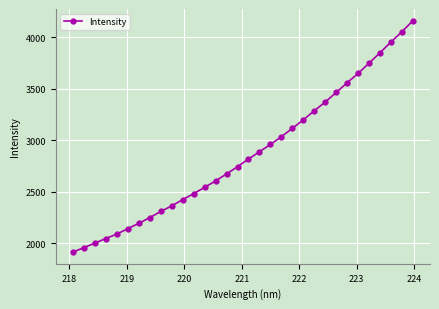

What is the value of the 20th point from the left?

3034.8